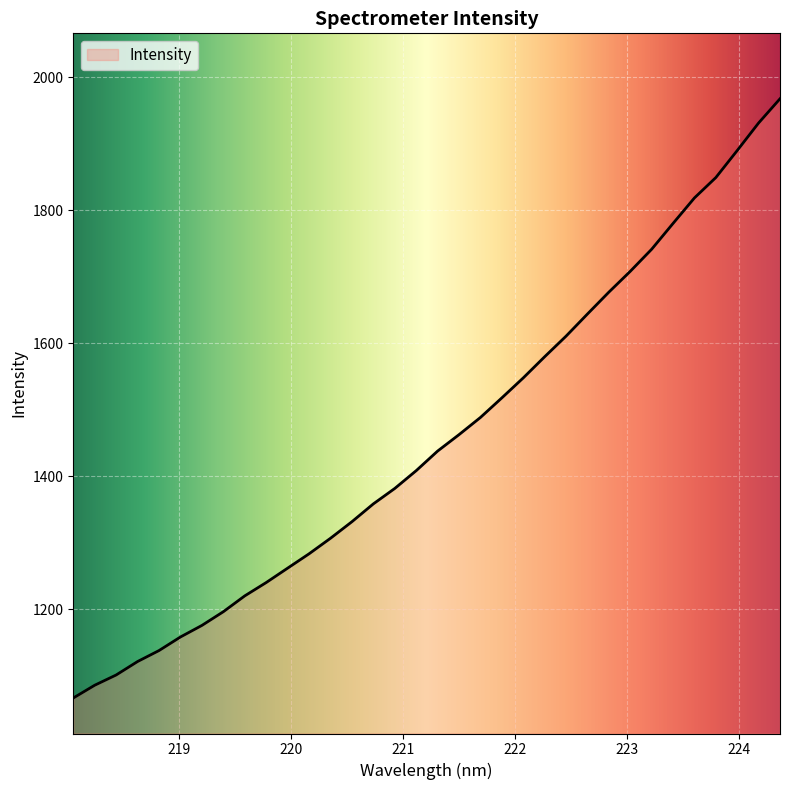

What is the difference between the second highest and minimum values?

864.2